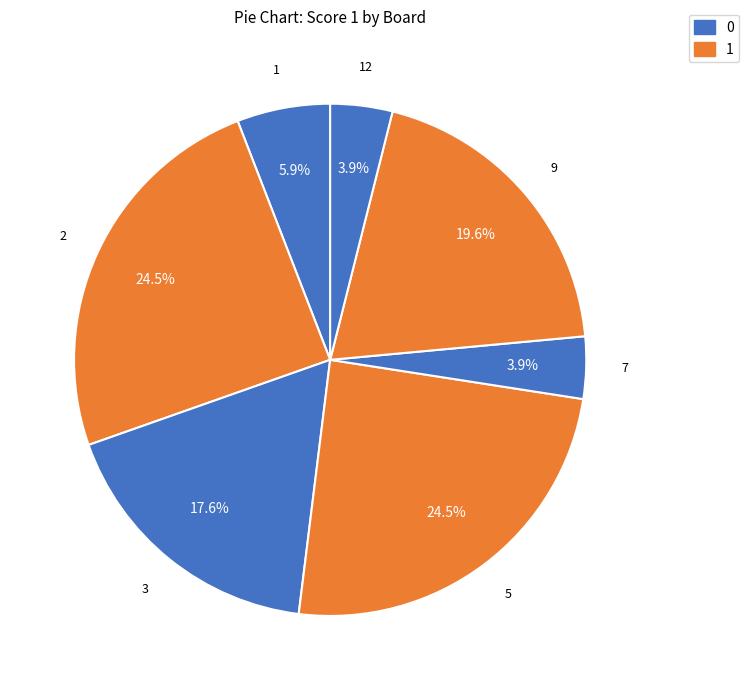

How many slices are in this pie chart?

7